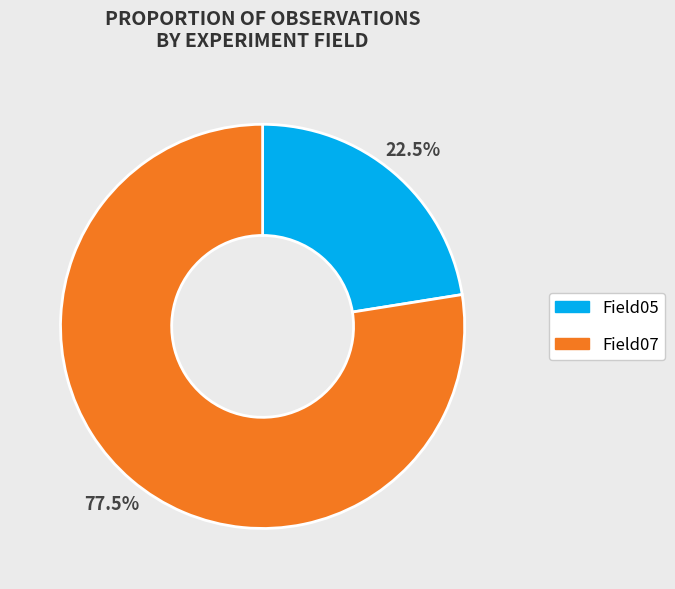

Count the number of slices in the pie.

2